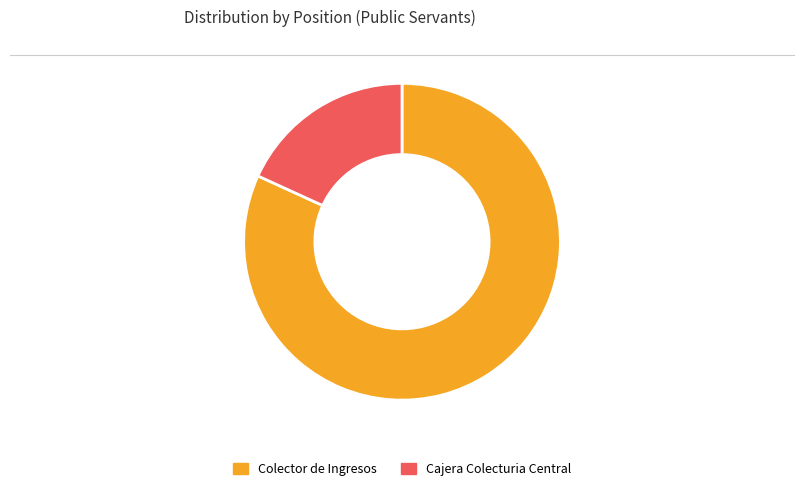

Which slice is the largest?

Colector de Ingresos